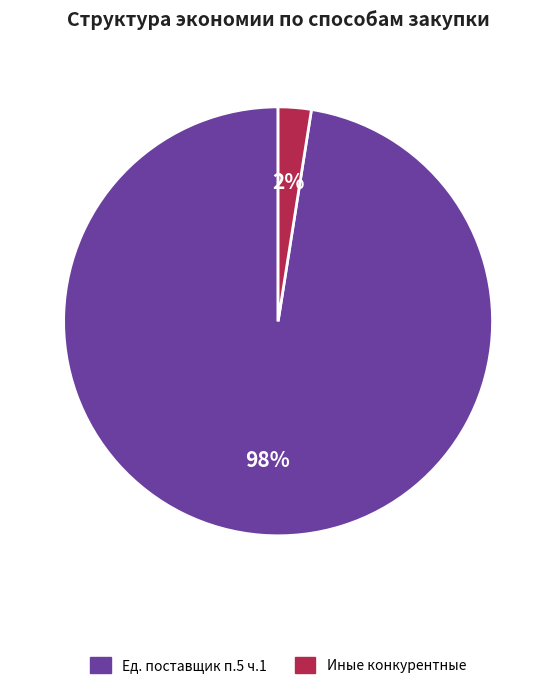

How many slices are in this pie chart?

2